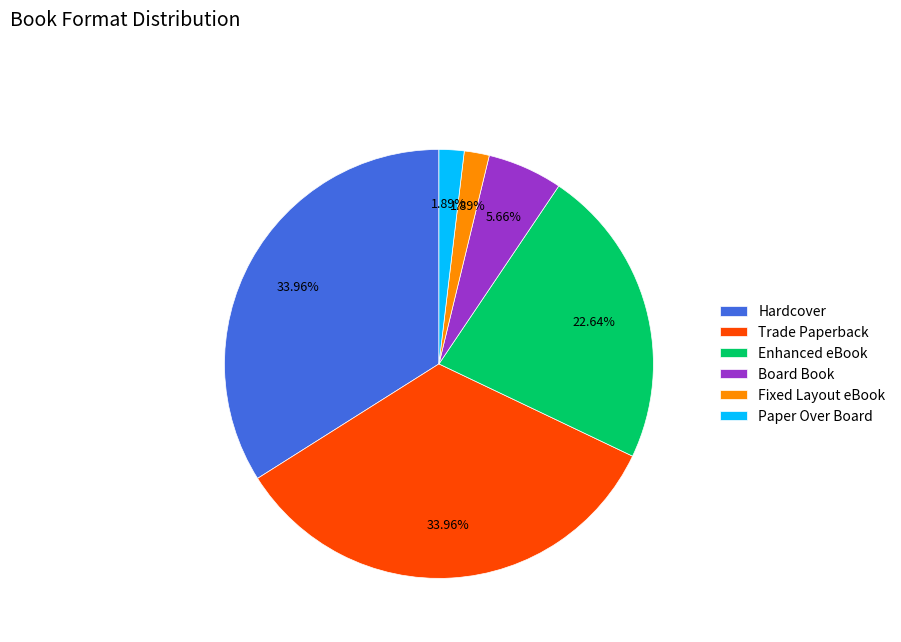

What percentage is the Board Book slice, to the nearest percent?

6%